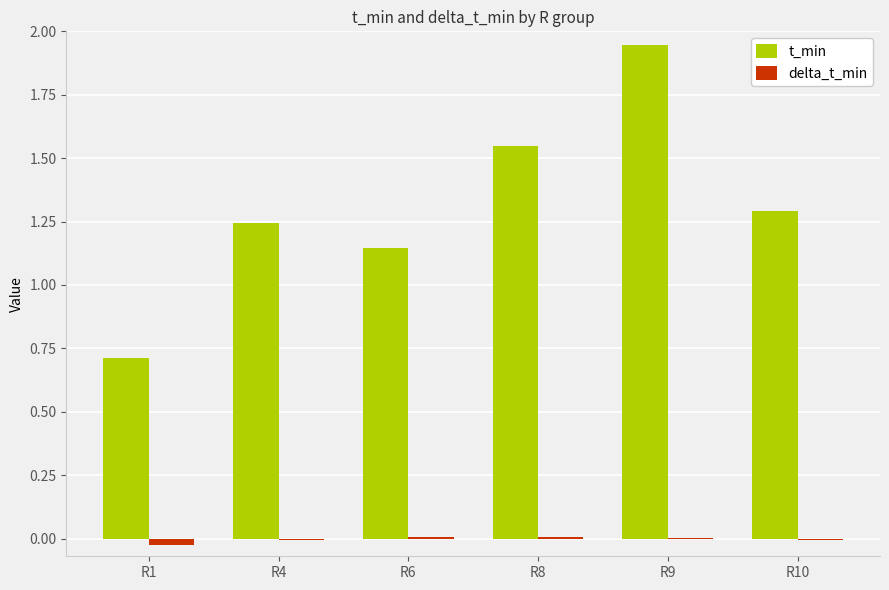

Count the number of data series in this chart.

2